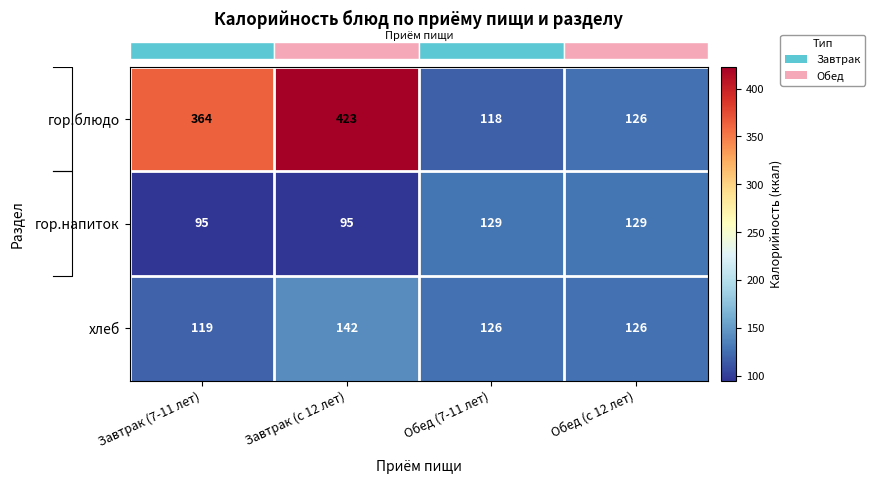

The гор.блюдо series shows 423 at Завтрак (с 12 лет). True or false?

True